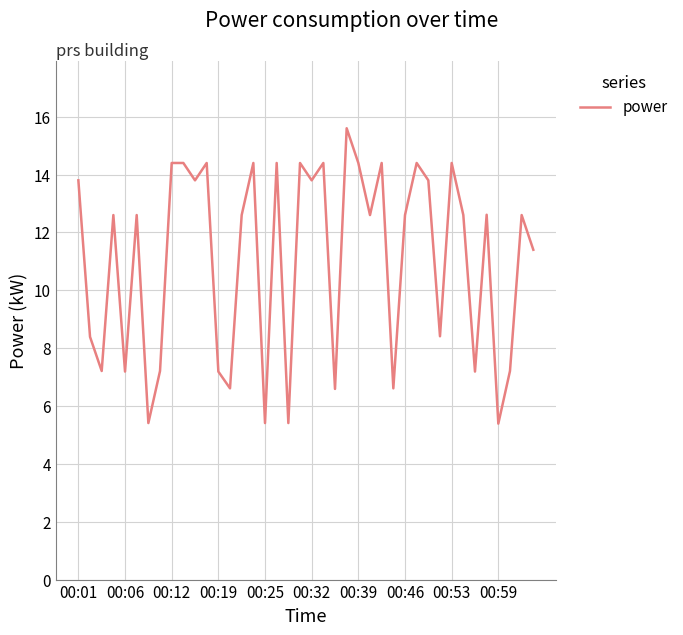

What is the smallest value displayed?

5.4